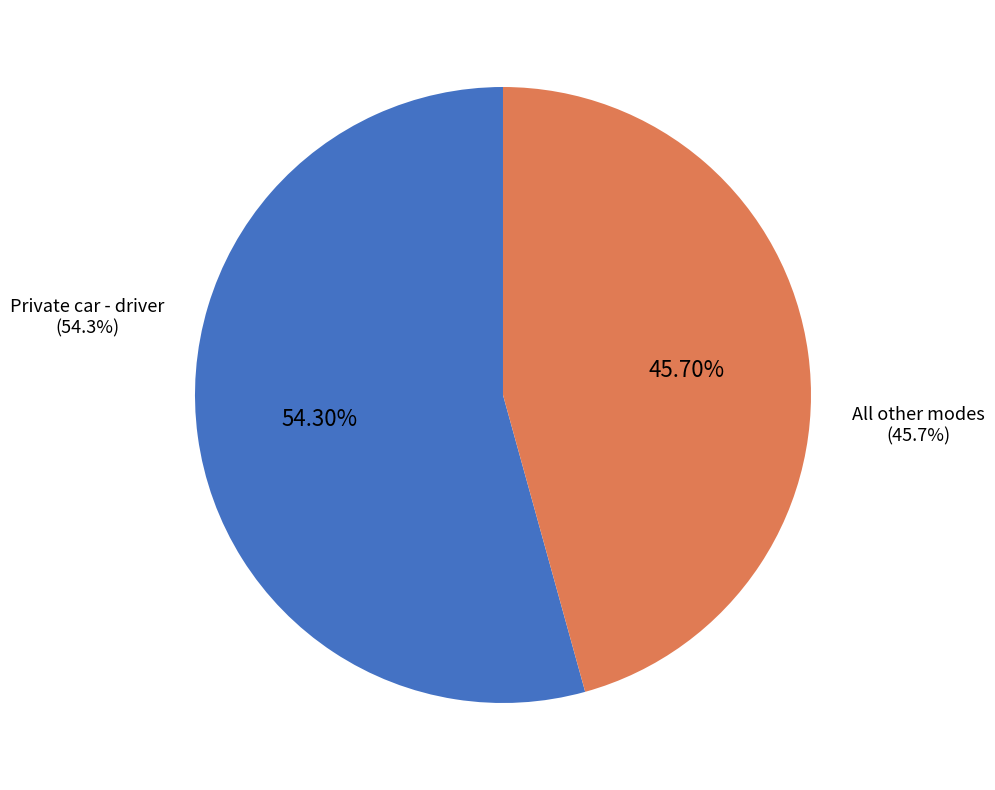

Is there any slice that represents more than half of the pie?

Yes